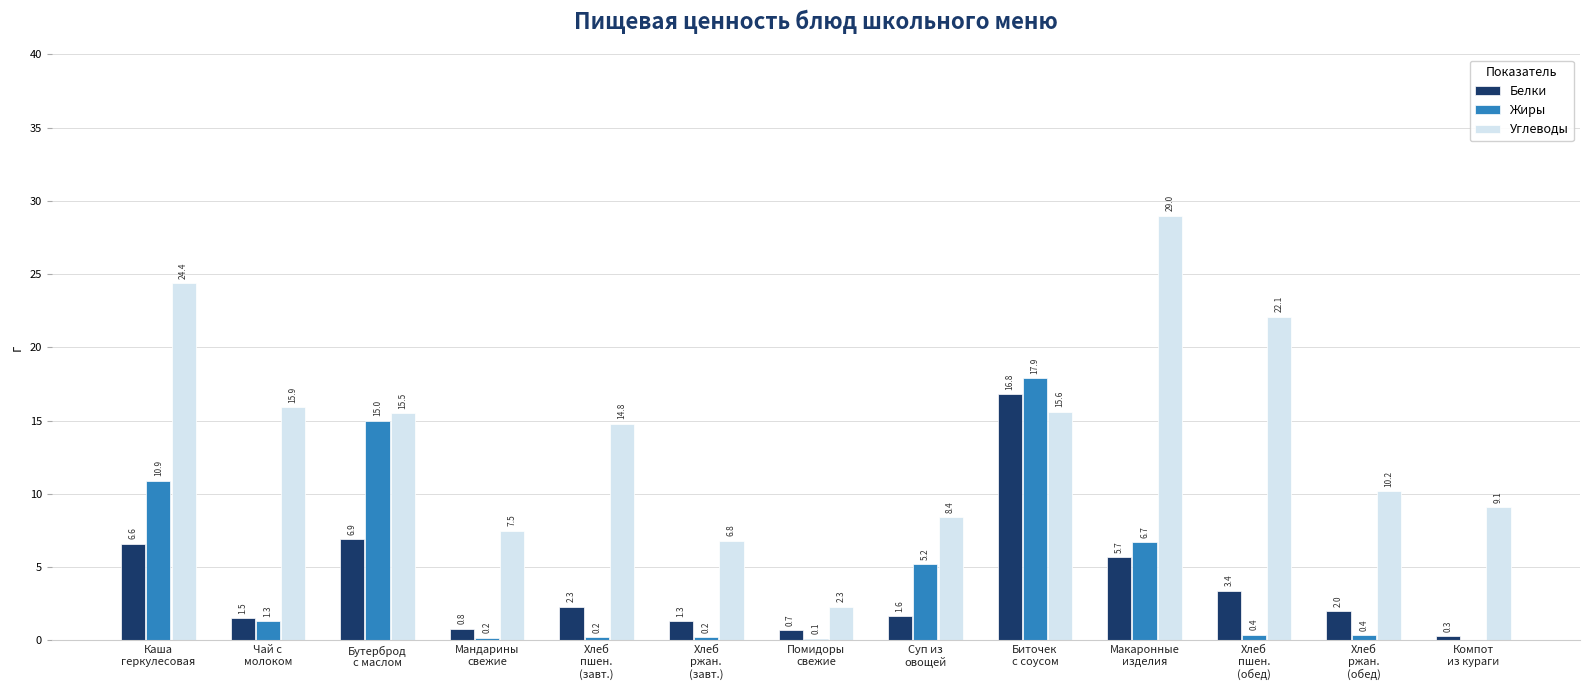

What is the sum of all Углеводы values?

181.6